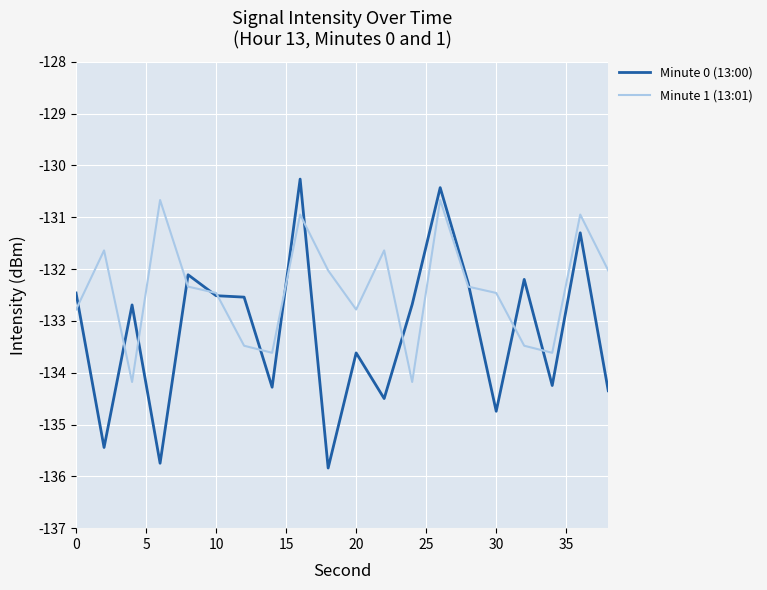

List the series in order of their peak value, lowest first.

Minute 1 (13:01), Minute 0 (13:00)